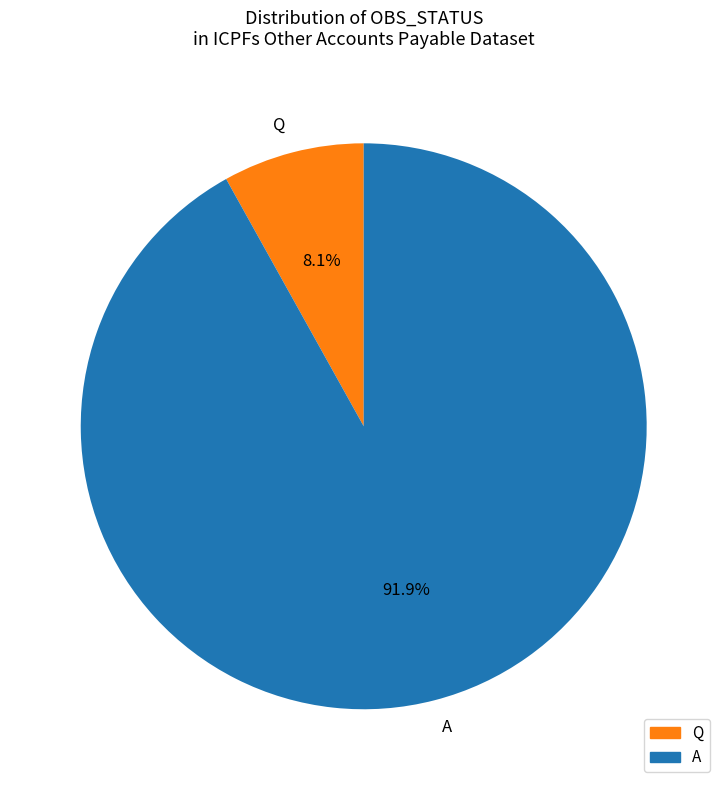

Combined, do A and Q account for over 50%?

Yes